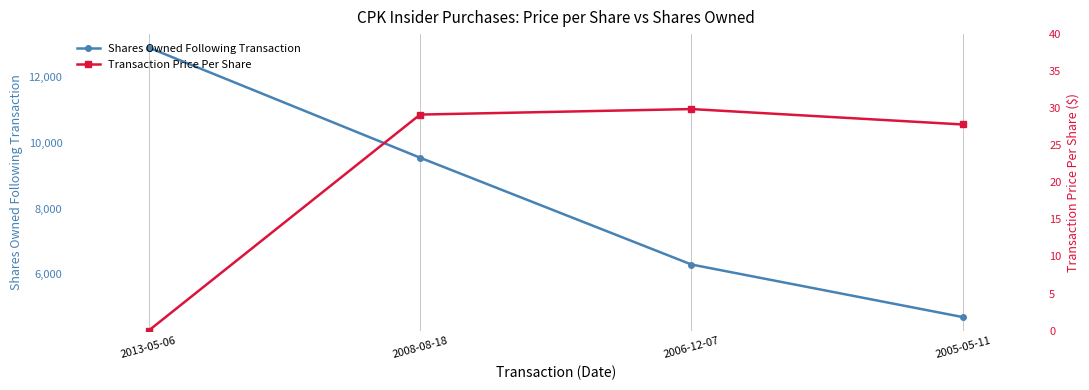

Rank the categories by Transaction Price Per Share value from lowest to highest.

2013-05-06, 2005-05-11, 2008-08-18, 2006-12-07